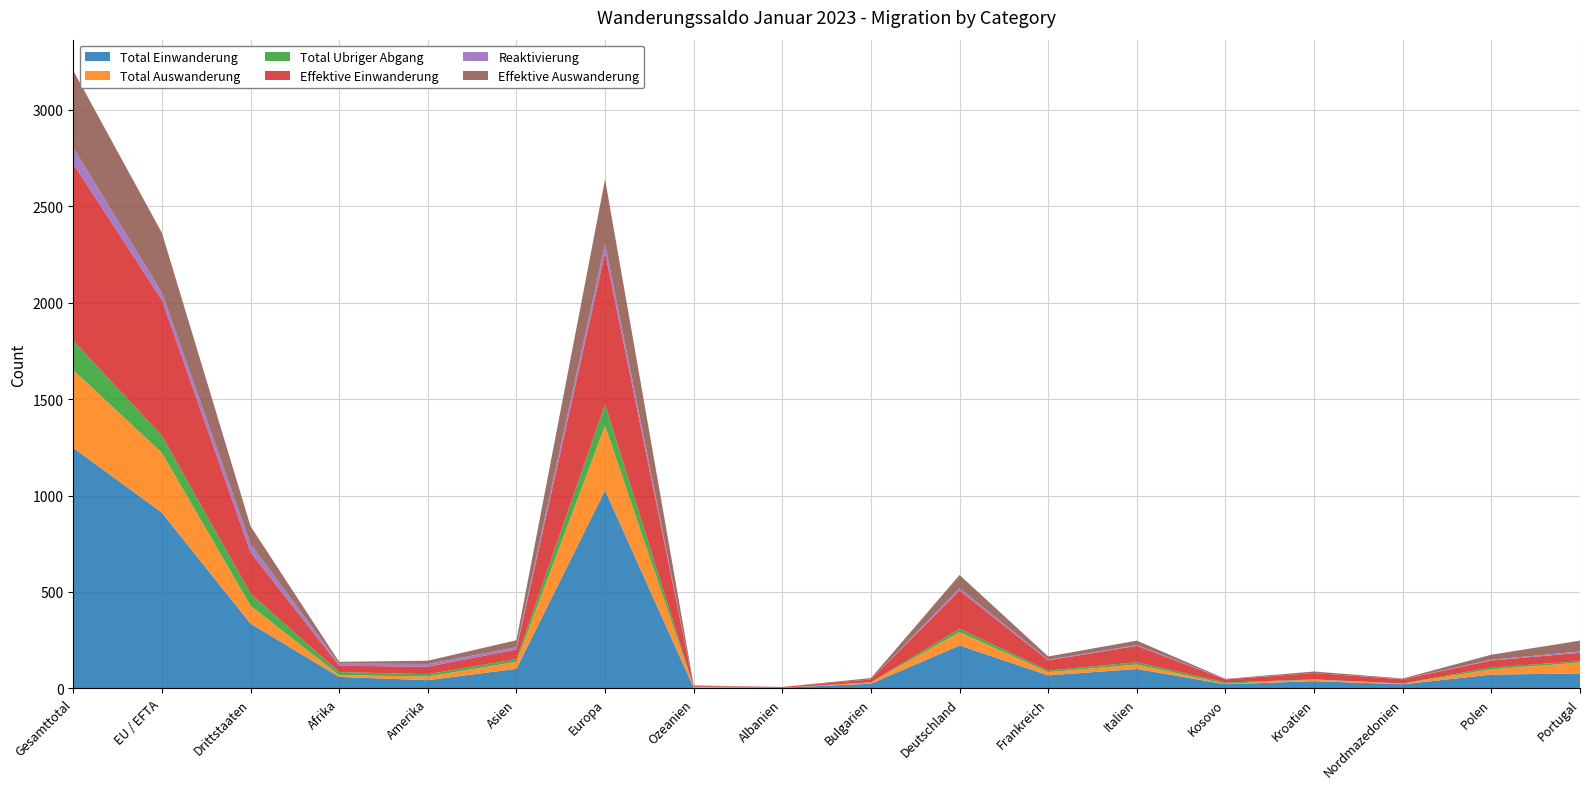

Reading left to right, list all the values displayed in this chart.

Total Einwanderung: 1247	911	336	60	43	102	1027	4	4	25	223	68	101	22	38	22	72	78
Total Auswanderung: 403	310	93	9	19	36	335	4	0	7	69	17	23	2	8	3	27	56
Total Ubriger Abgang: 152	89	63	16	12	14	110	0	0	0	18	8	12	7	1	1	10	7
Effektive Einwanderung: 917	703	214	33	39	50	787	4	4	15	198	53	85	16	33	22	36	44
Reaktivierung: 83	39	44	11	14	12	46	0	0	0	11	3	4	1	0	1	4	7
Effektive Auswanderung: 400	309	91	9	17	36	334	4	0	7	69	17	23	2	8	3	26	56